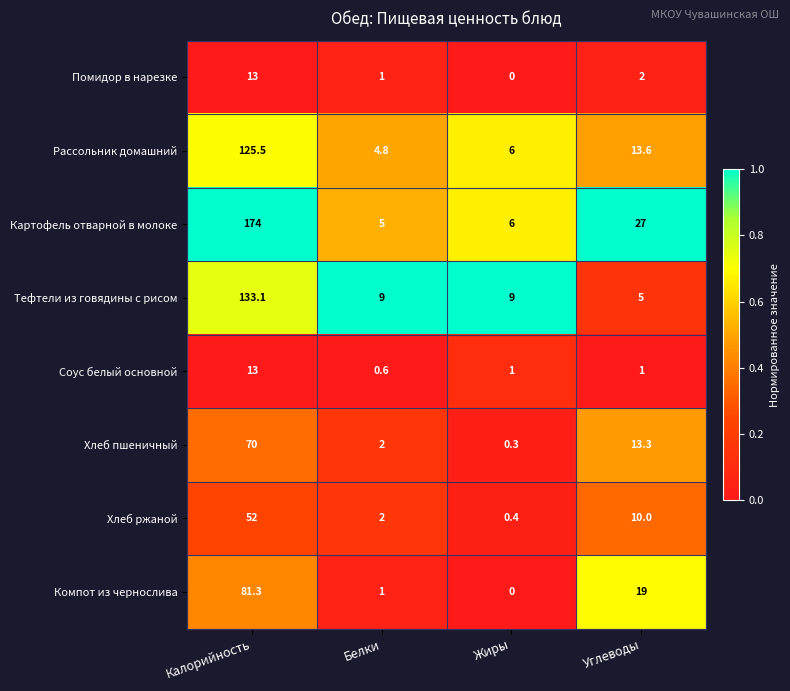

At how many categories does at least one series exceed 0?

4